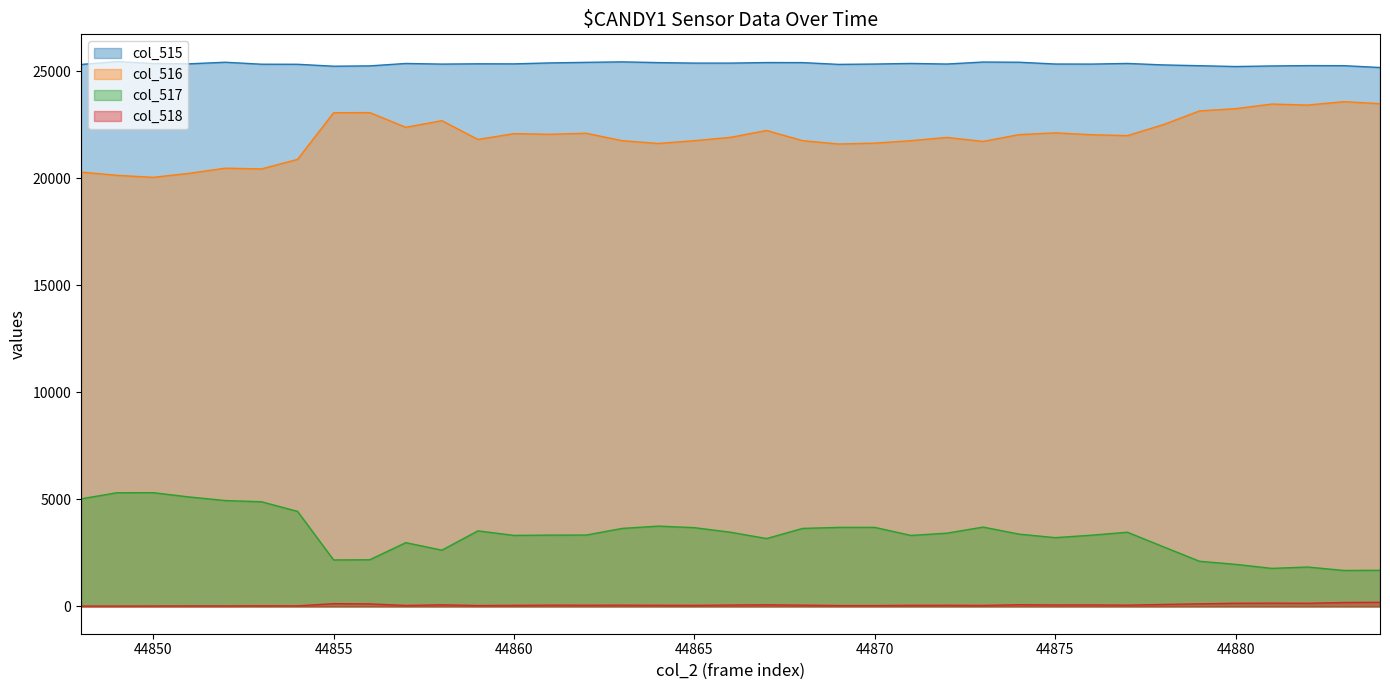

How many interior local peaks does the col_518 series have?

10